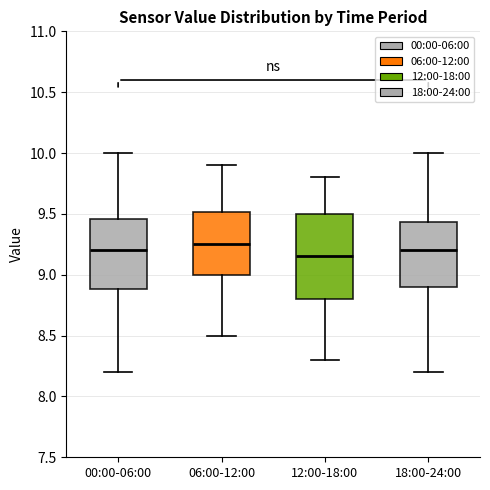

Comparing the boxes themselves (not the whiskers), which one is the tallest?

12:00-18:00